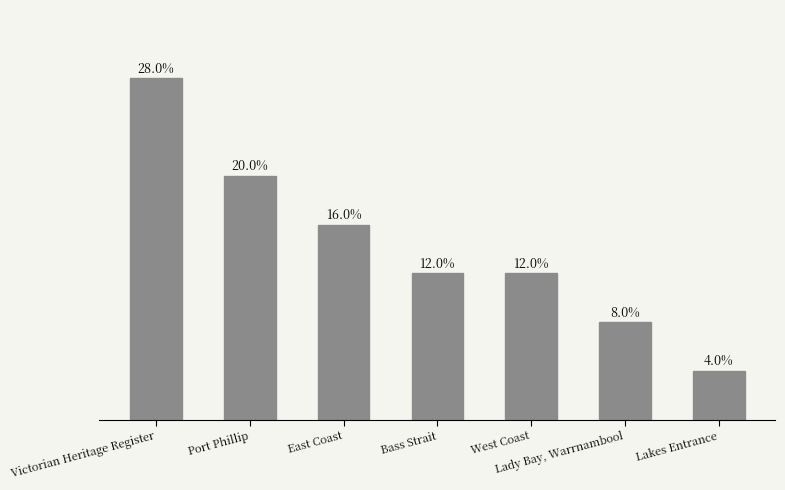

List the labels in order of value, largest first.

Victorian Heritage Register, Port Phillip, East Coast, Bass Strait, West Coast, Lady Bay, Warrnambool, Lakes Entrance